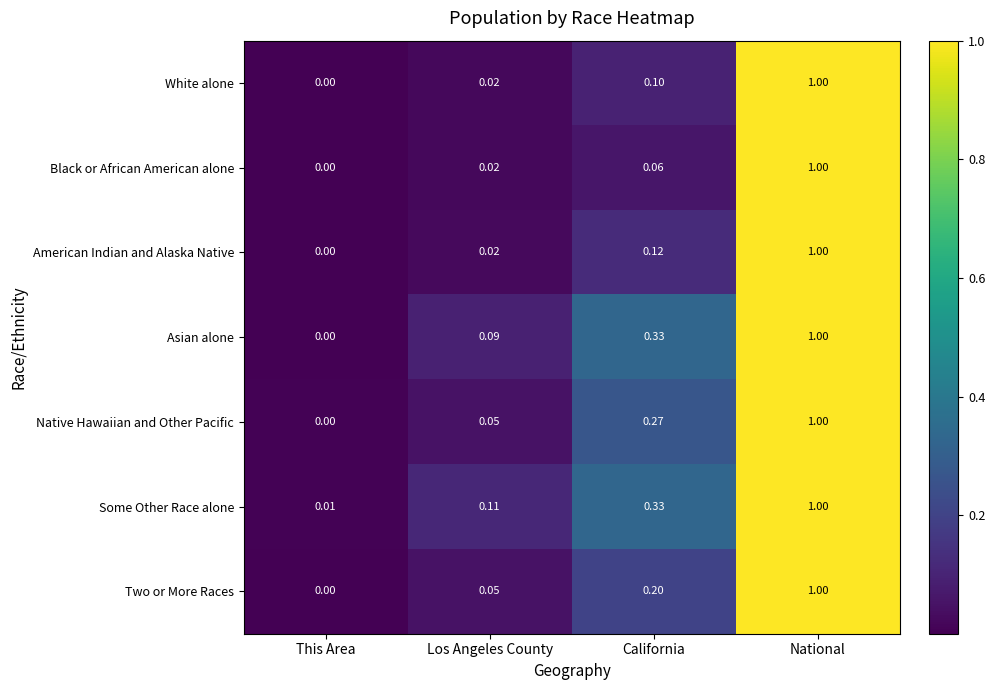

Where is Two or More Races nearest to the value 0?

This Area